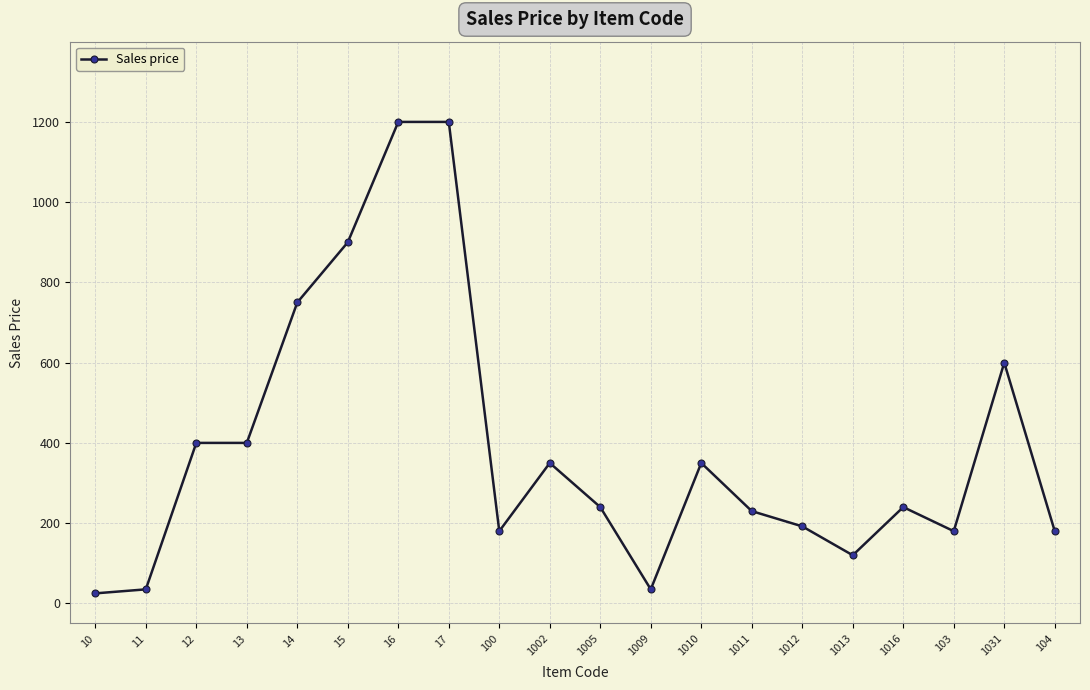

The value at 100 is 117. True or false?

False